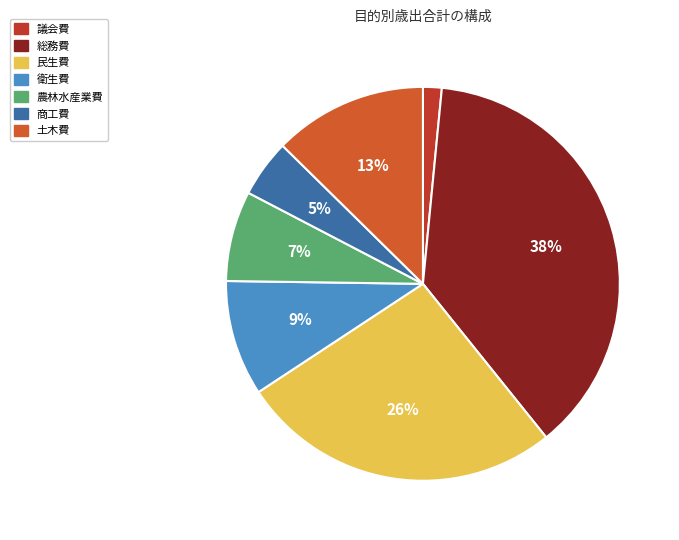

Is there any slice that represents more than half of the pie?

No